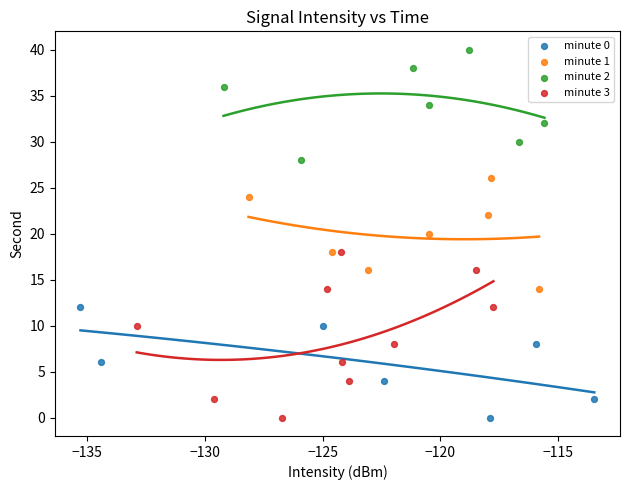

Which series has the widest spread of Y values?

minute 3